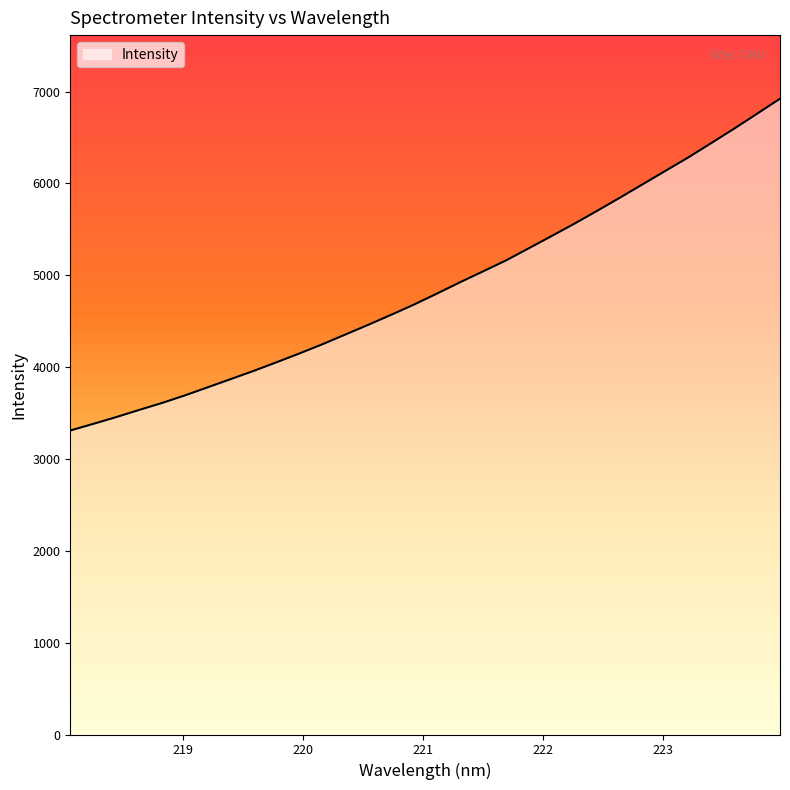

What is the smallest value displayed?

3310.0